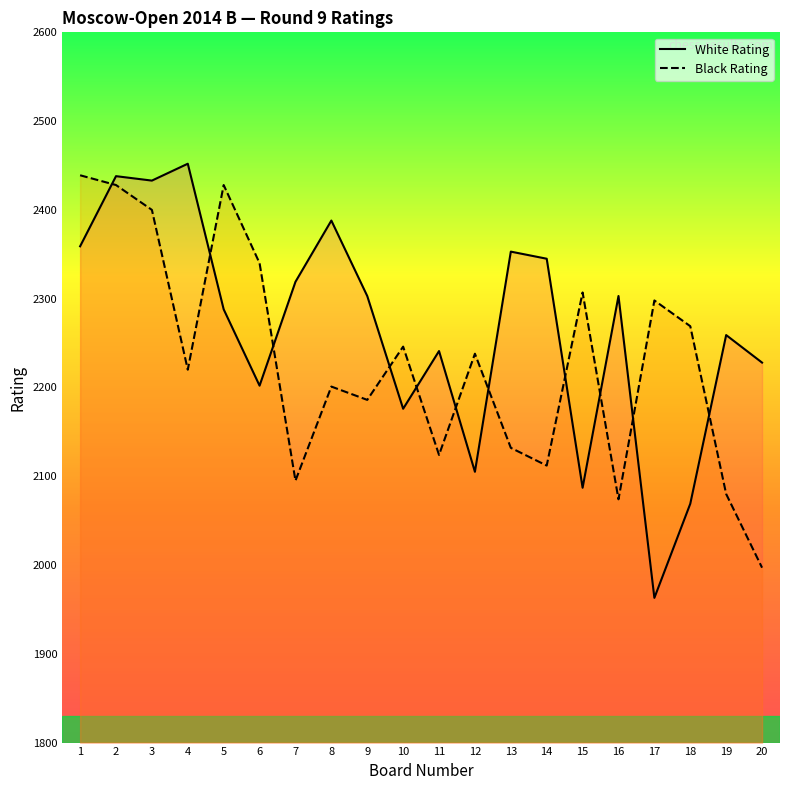

What is the highest value of the Black Rating series?

2439